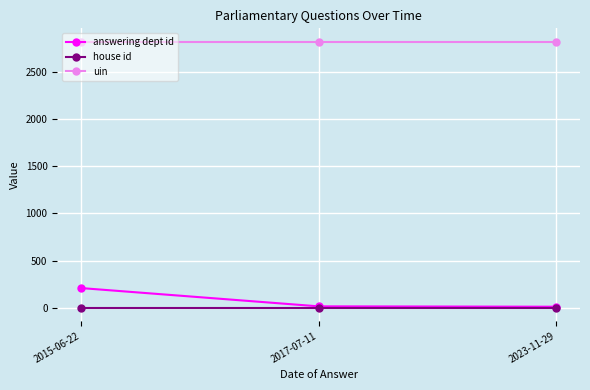

What is the sum of the answering dept id values at 2017-07-11 and 2015-06-22?

222